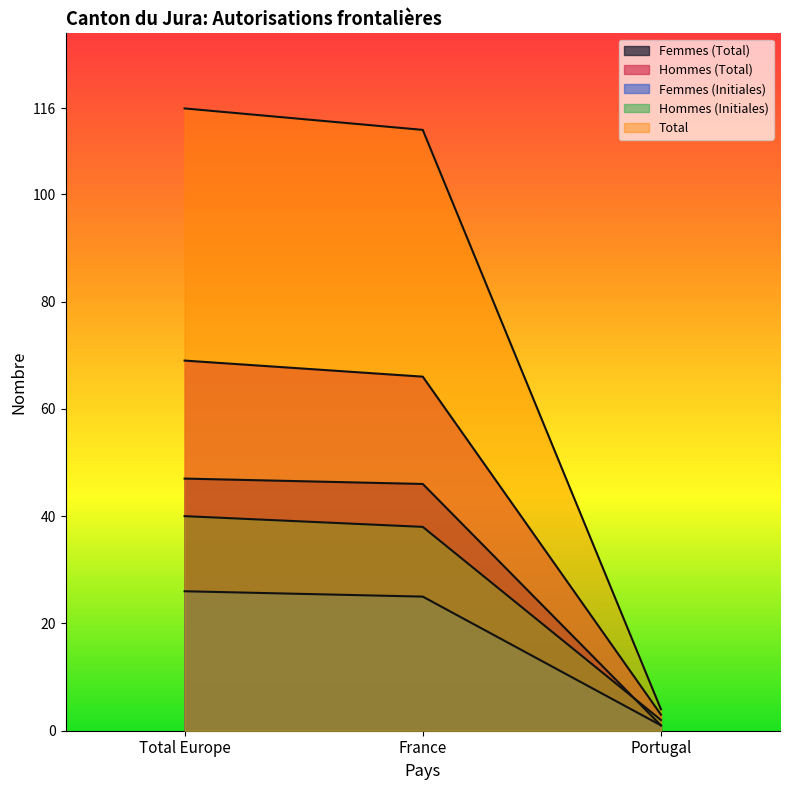

How many data points in Hommes (Total) are less than 66?

1